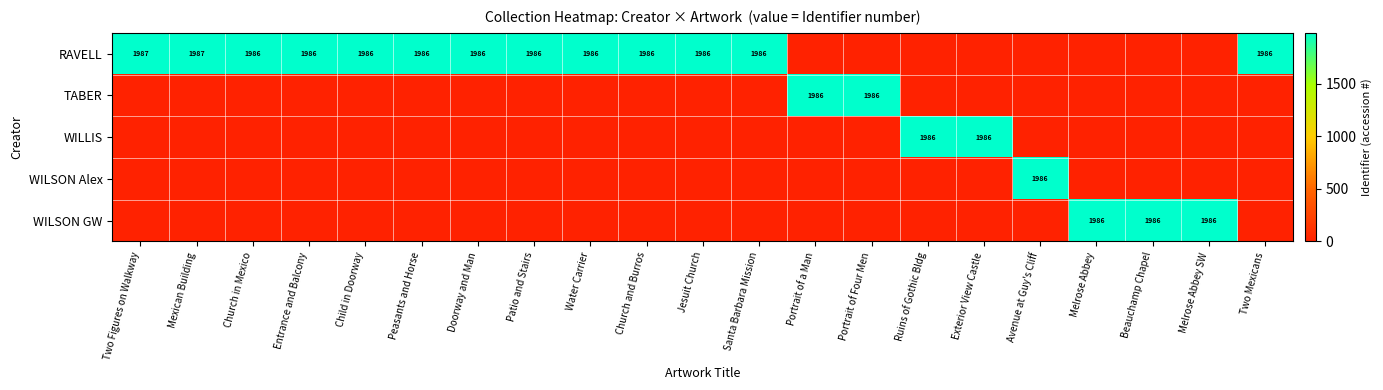

The RAVELL series shows 709 at Church and Burros. True or false?

False